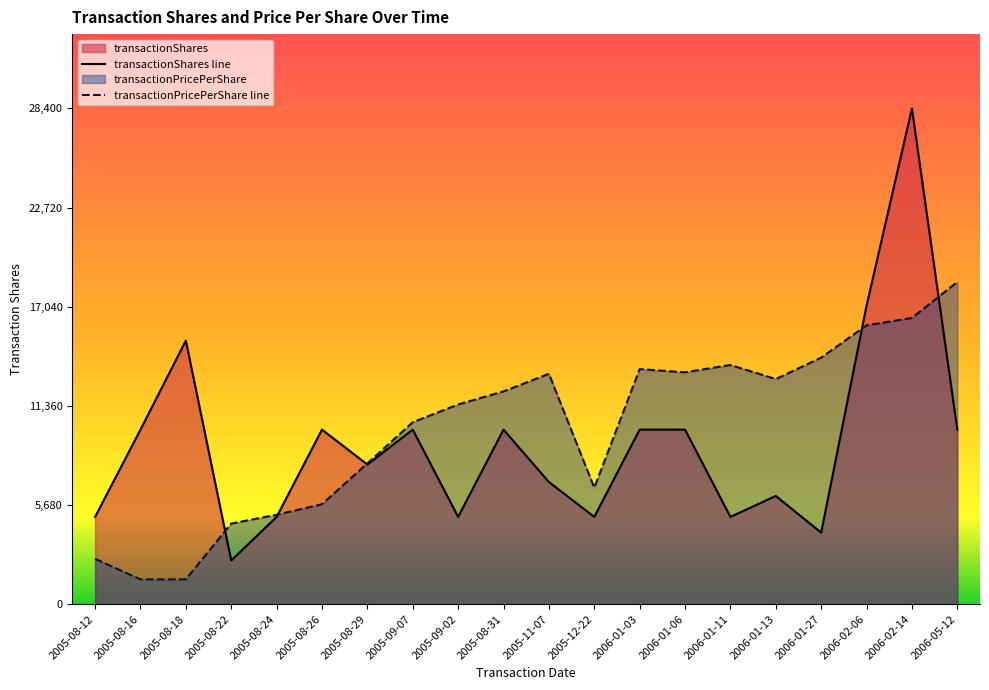

Which series has the largest total across all categories?

transactionPricePerShare line